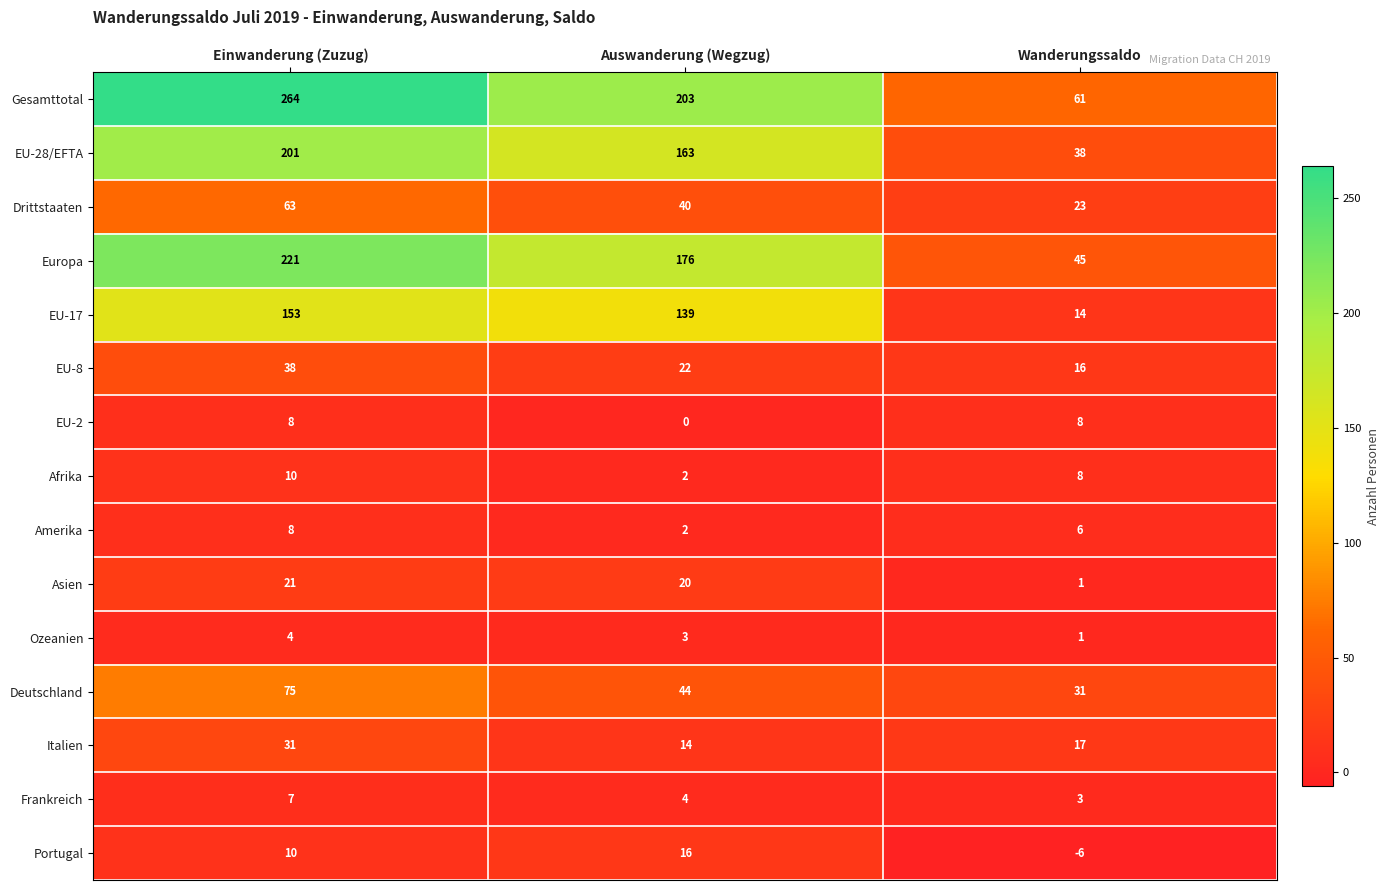

Count the Amerika values in the range 2 to 8.

3